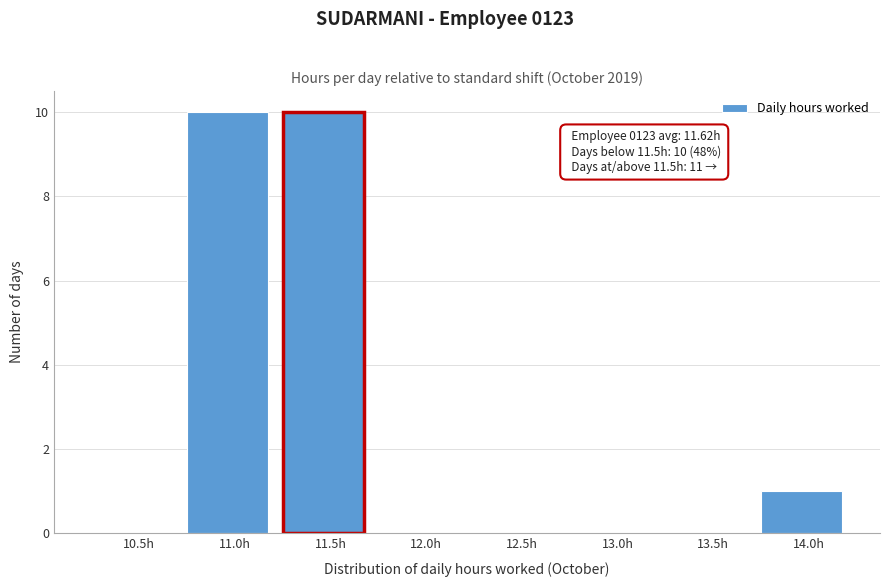

Reading right to left, extract all data points from this chart.

14.0h=1	13.5h=0	13.0h=0	12.5h=0	12.0h=0	11.5h=10	11.0h=10	10.5h=0